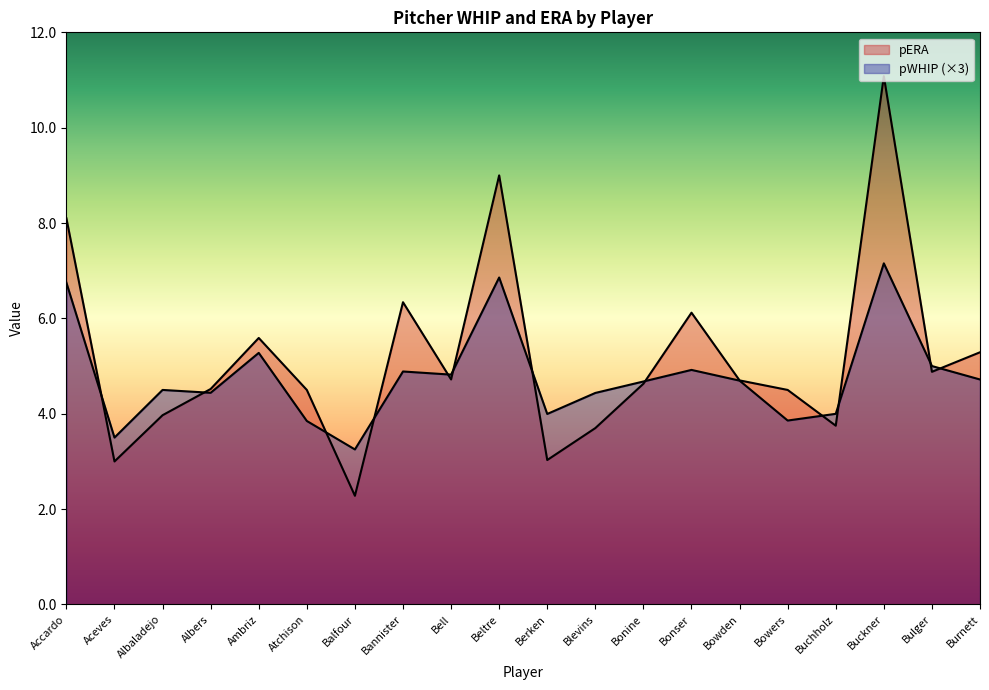

Which series ends up on top after the final intersection of pERA and pWHIP?

pERA